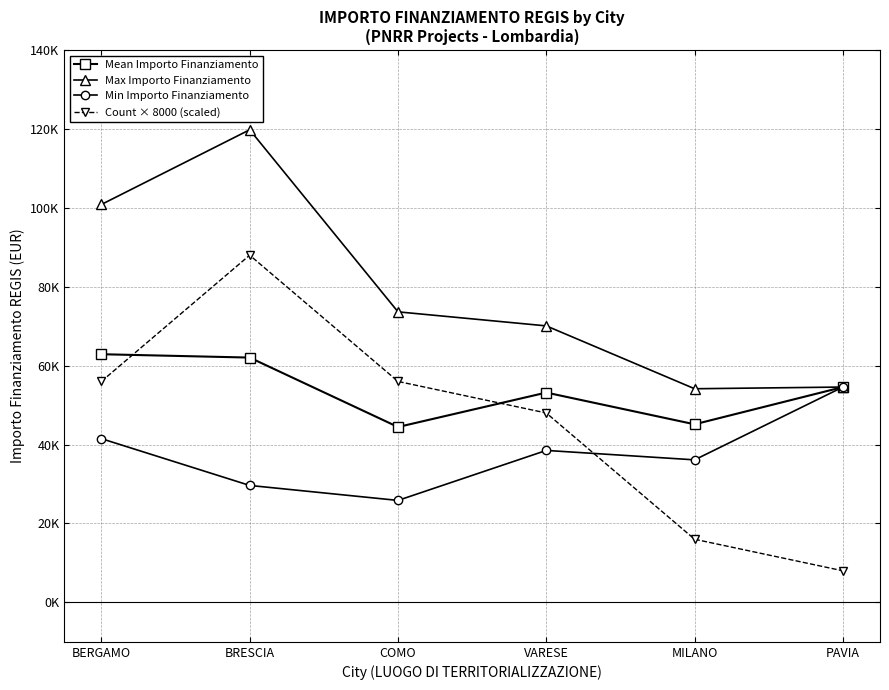

Is this an area chart (filled region under the line)?

No